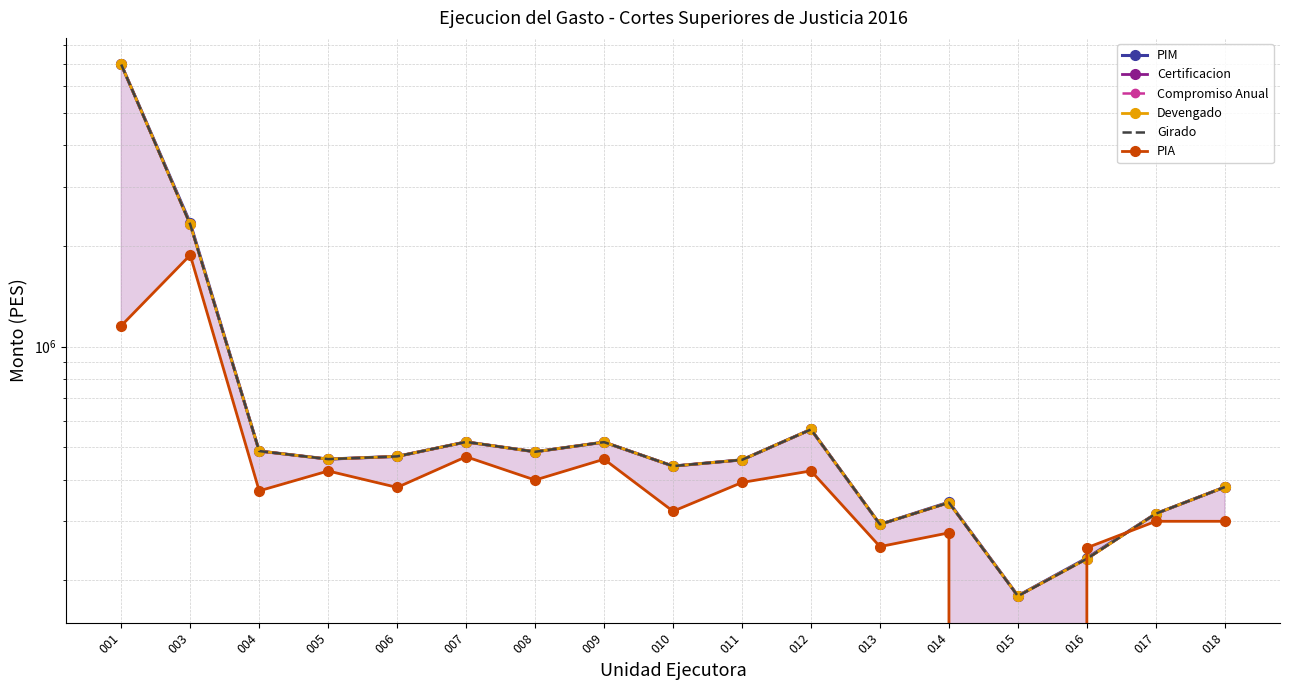

At which label is Devengado closest to 3579947?

003